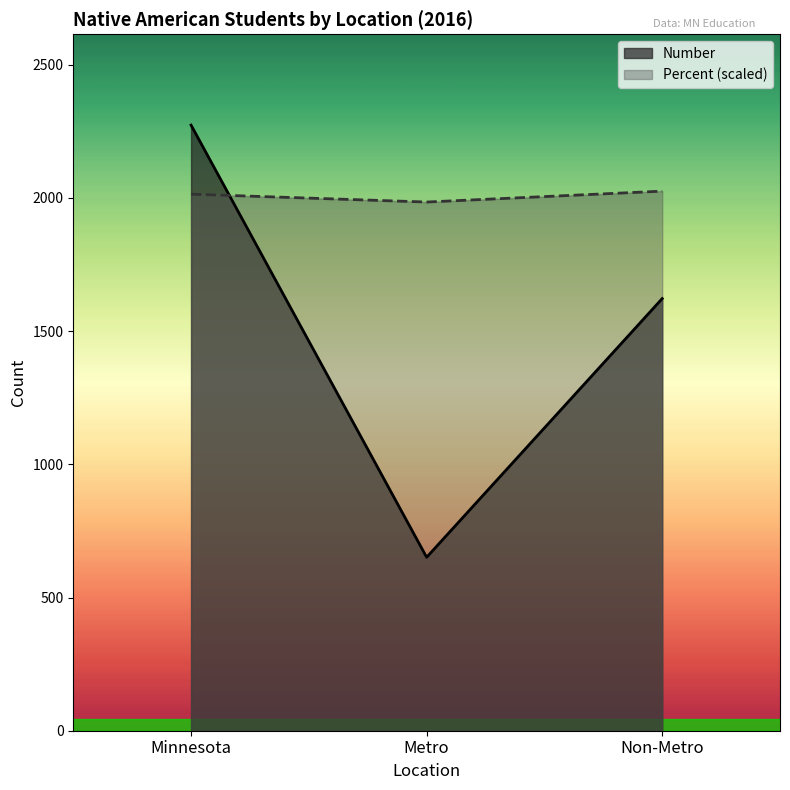

The value of Percent (scaled) at Non-Metro is 719.2. True or false?

False